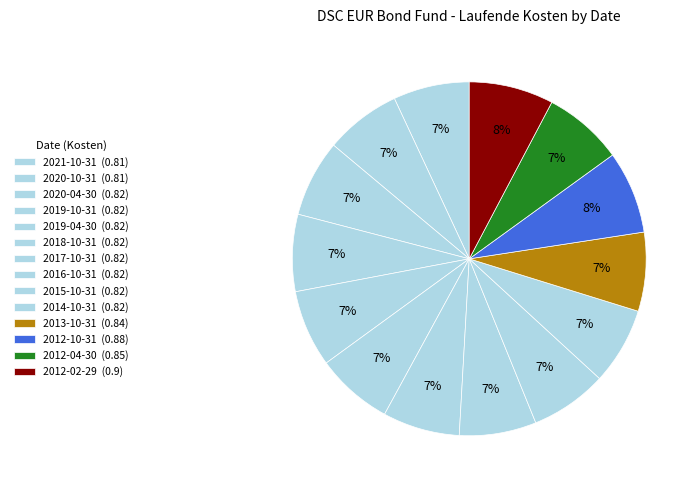

Is it true that 2018-10-31 is 7% of the pie?

True